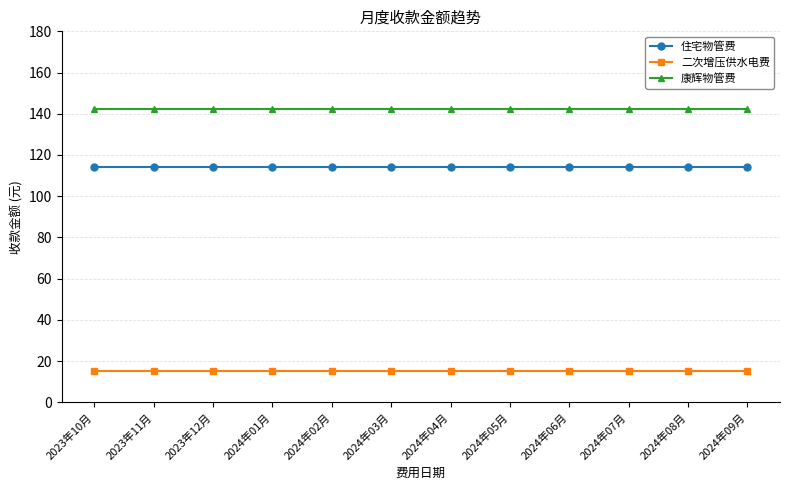

Reading left to right, extract all data points from this chart.

住宅物管费: 2023年10月=114.3	2023年11月=114.3	2023年12月=114.3	2024年01月=114.3	2024年02月=114.3	2024年03月=114.3	2024年04月=114.3	2024年05月=114.3	2024年06月=114.3	2024年07月=114.3	2024年08月=114.3	2024年09月=114.3
二次增压供水电费: 2023年10月=15.0	2023年11月=15.0	2023年12月=15.0	2024年01月=15.0	2024年02月=15.0	2024年03月=15.0	2024年04月=15.0	2024年05月=15.0	2024年06月=15.0	2024年07月=15.0	2024年08月=15.0	2024年09月=15.0
康辉物管费: 2023年10月=142.4	2023年11月=142.4	2023年12月=142.4	2024年01月=142.4	2024年02月=142.4	2024年03月=142.4	2024年04月=142.4	2024年05月=142.4	2024年06月=142.4	2024年07月=142.4	2024年08月=142.4	2024年09月=142.4